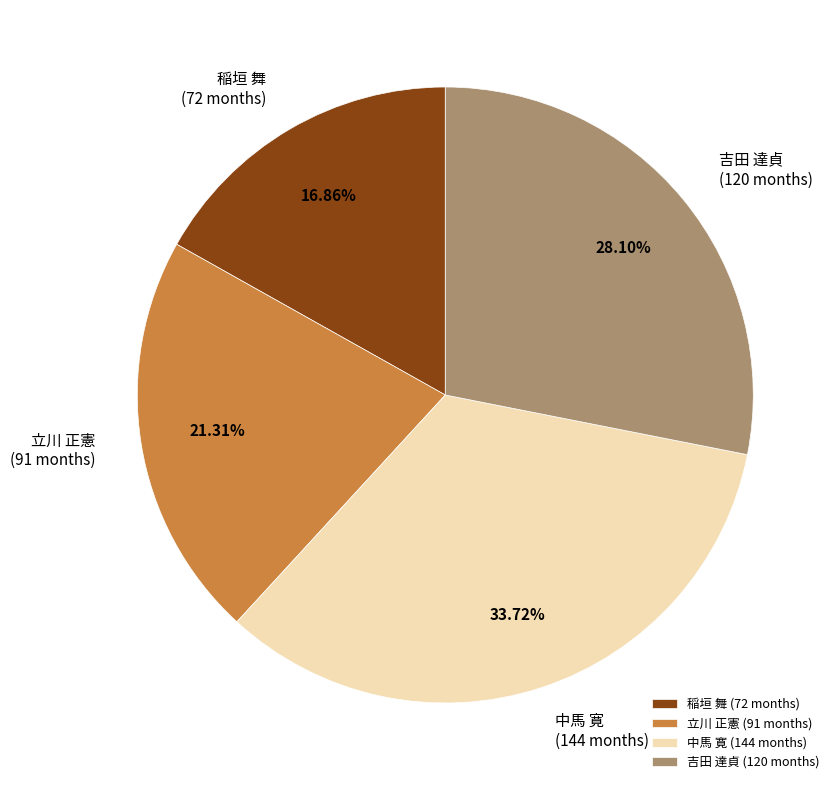

Approximately how many times larger is the value at 中馬 寛 compared to 吉田 達貞?

1.2